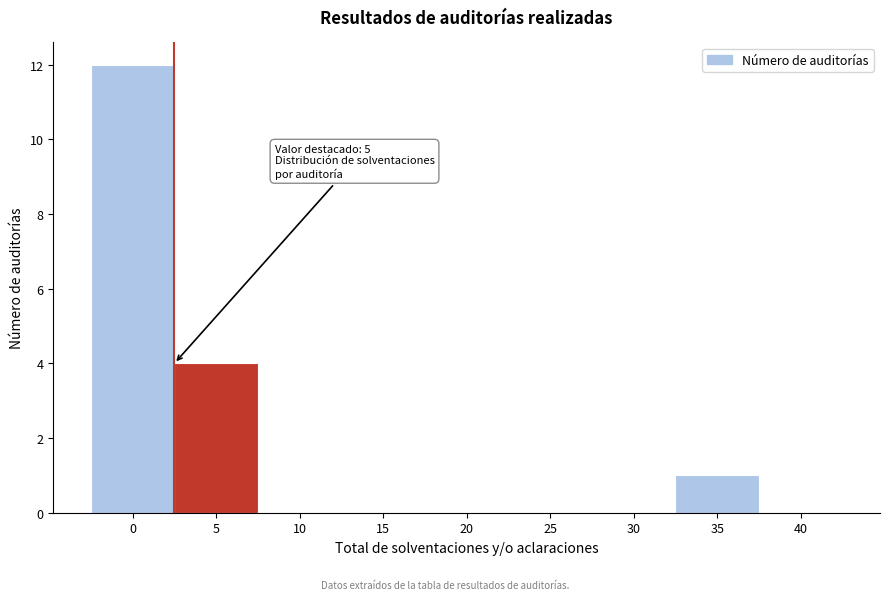

Reading left to right, transcribe all the data shown in this chart.

0=12	5=4	10=0	15=0	20=0	25=0	30=0	35=1	40=0